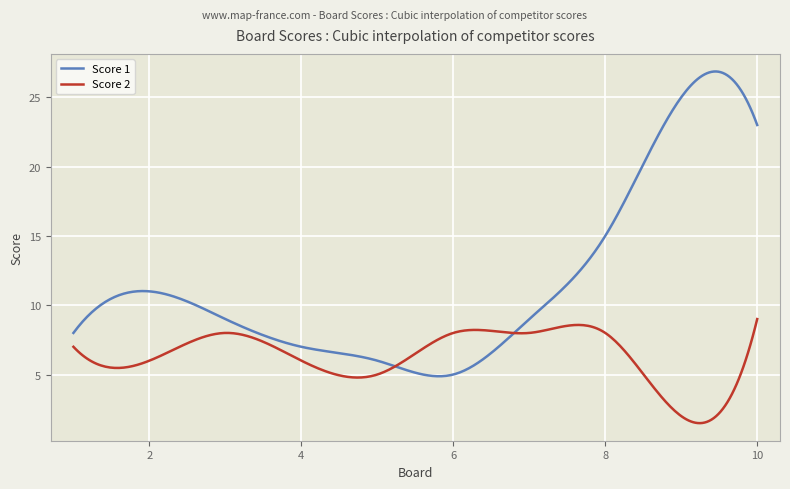

Which series has the largest range (max minus min)?

Score 1